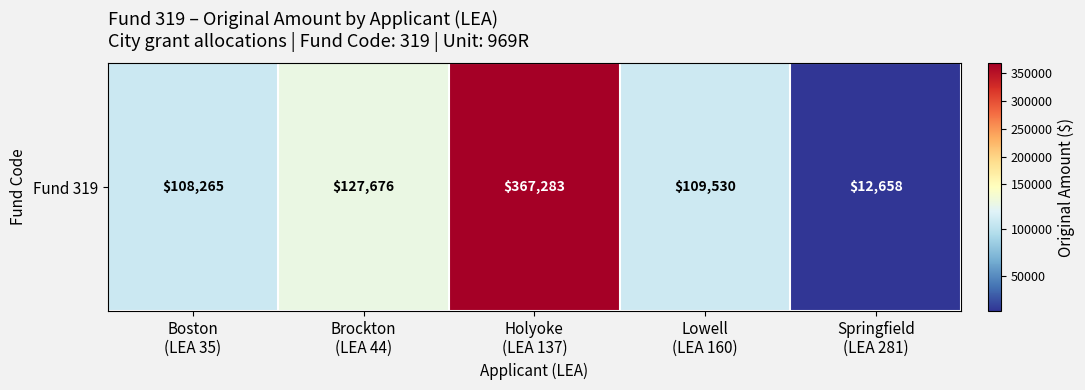

At which category does the chart reach its peak across all series?

Holyoke
(LEA 137)